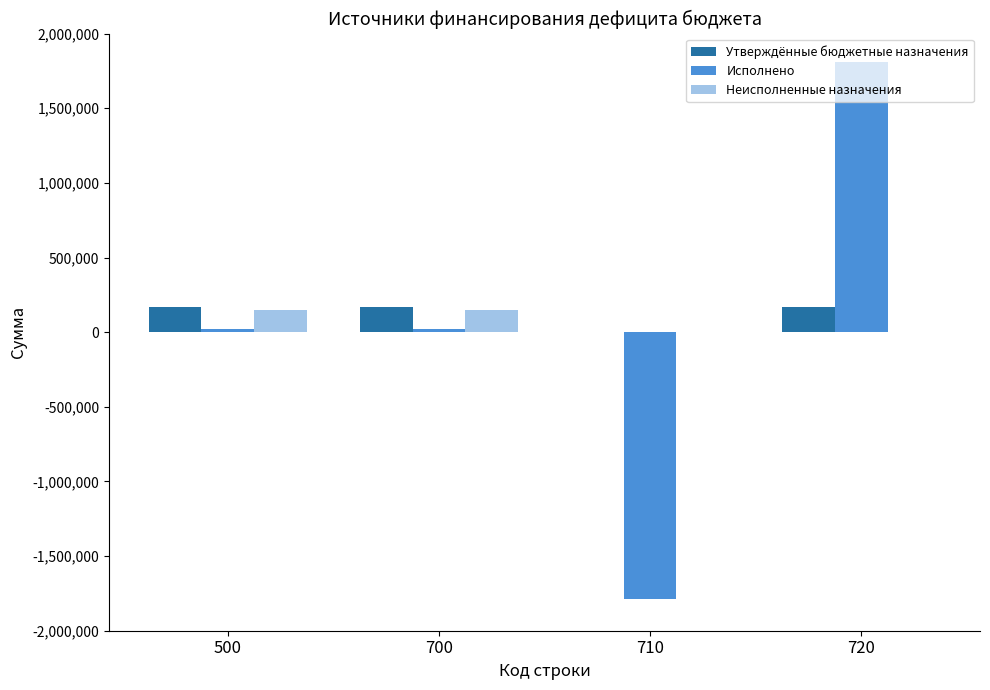

At which category is the sum across all series the highest?

720